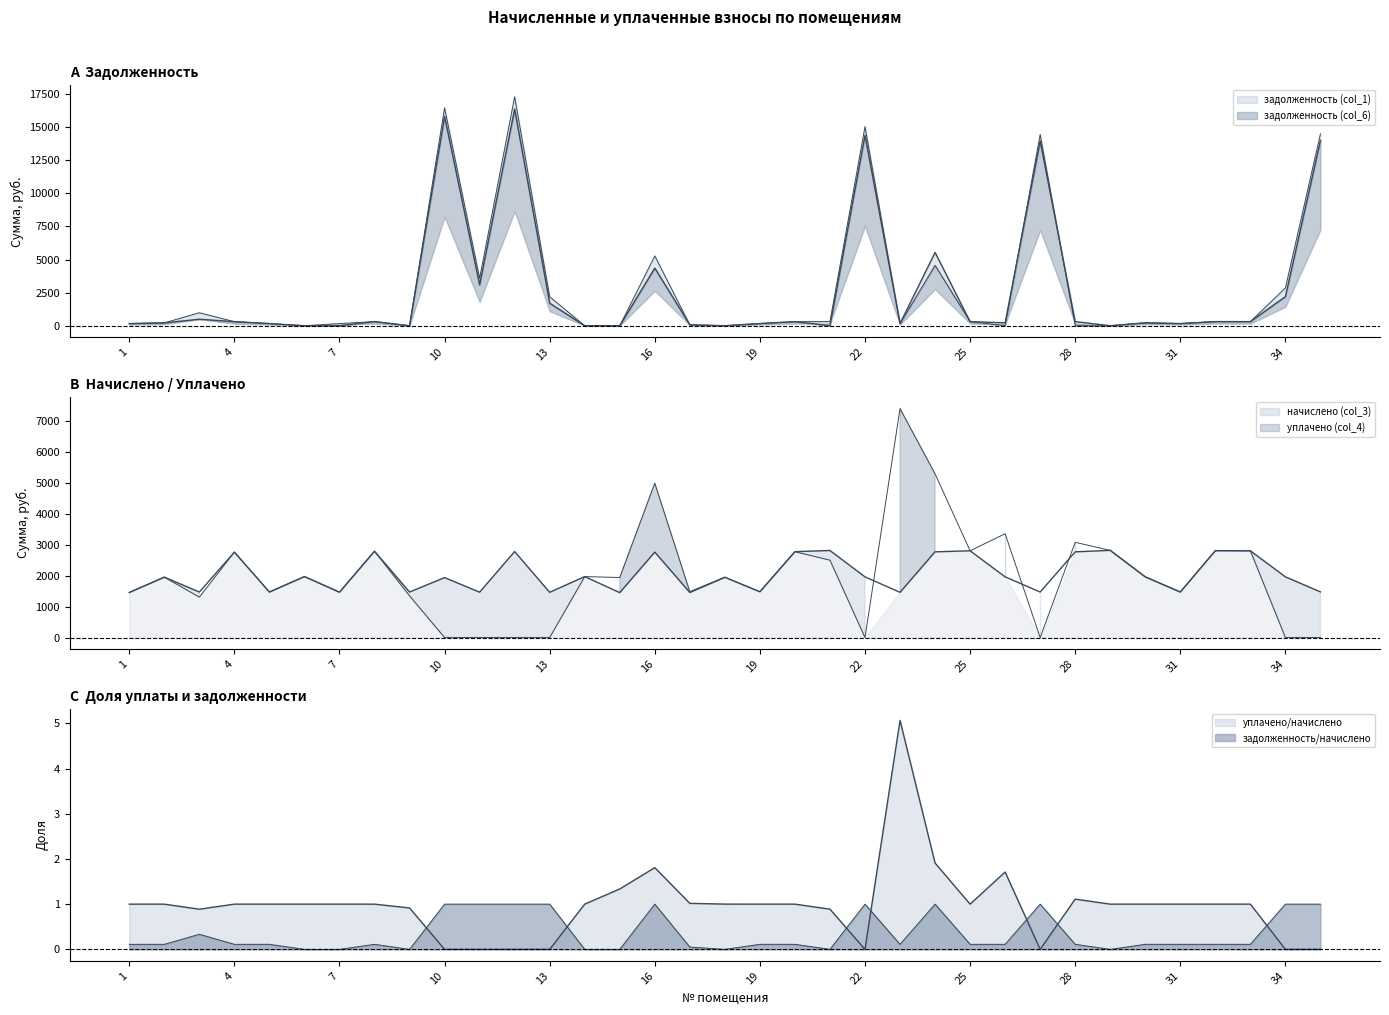

Which series ends up on top after the final intersection of задолженность (col_6) and уплачено (col_4)?

задолженность (col_6)